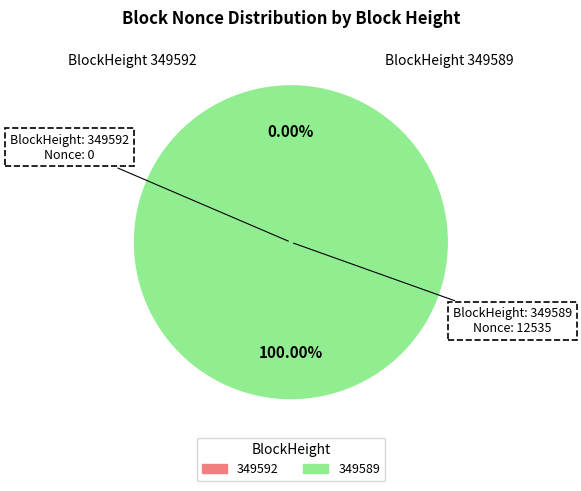

Is the sum of 349592 and 349589 greater than half?

Yes